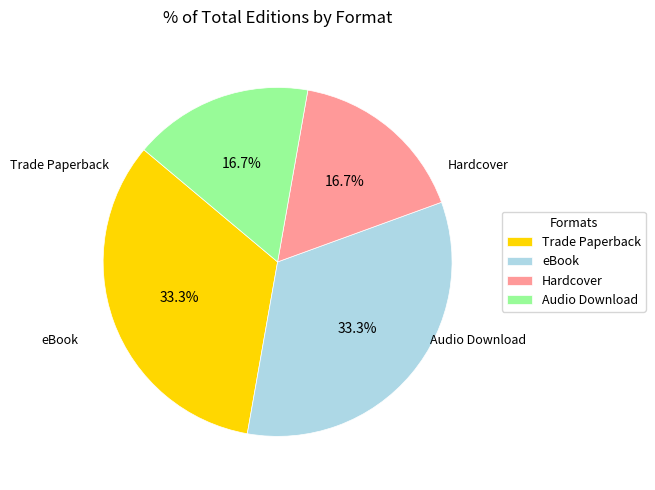

Is Hardcover the majority of the pie?

No